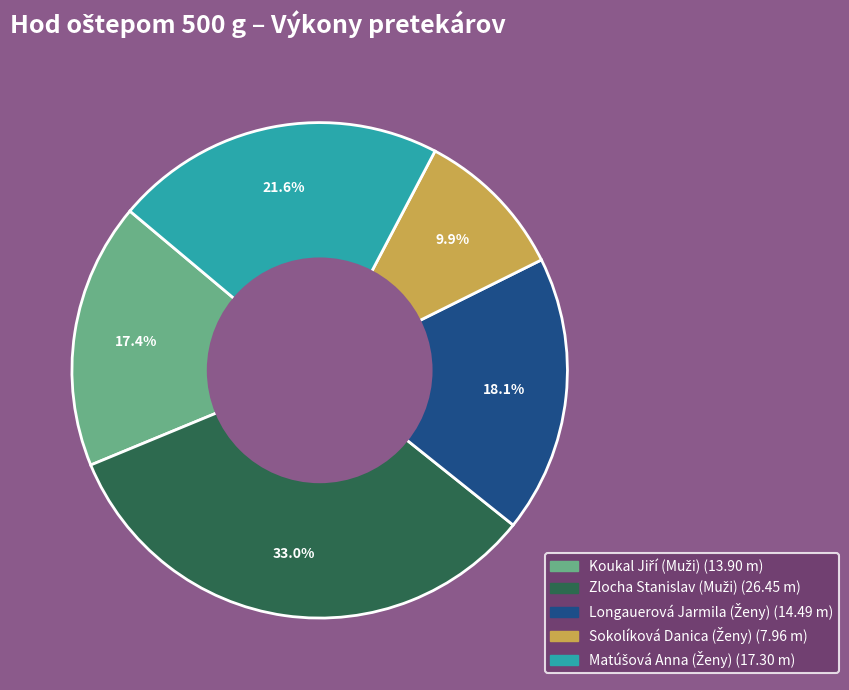

Is there a majority slice in this chart?

No